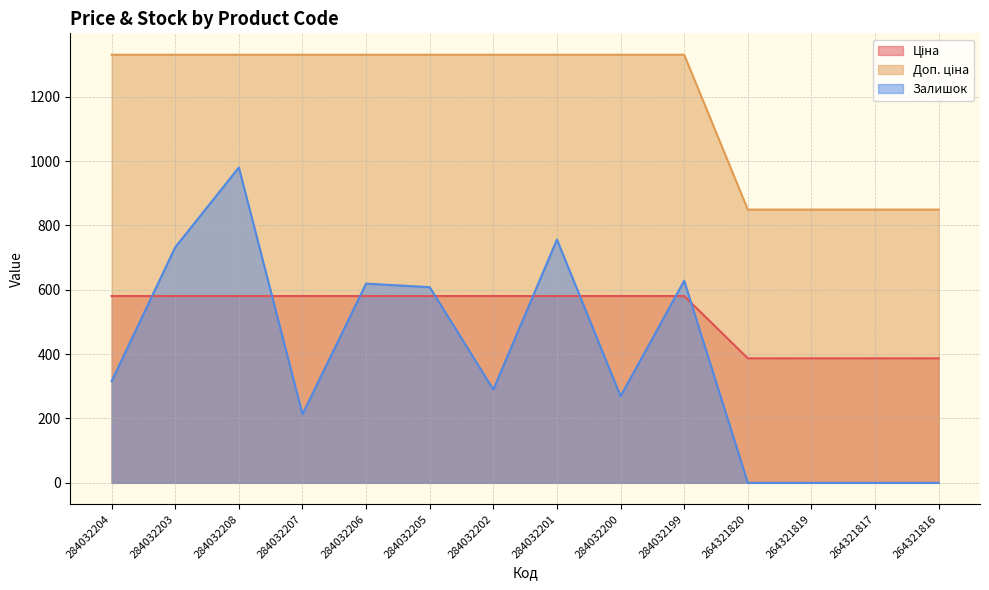

How many categories are shown in the chart?

14